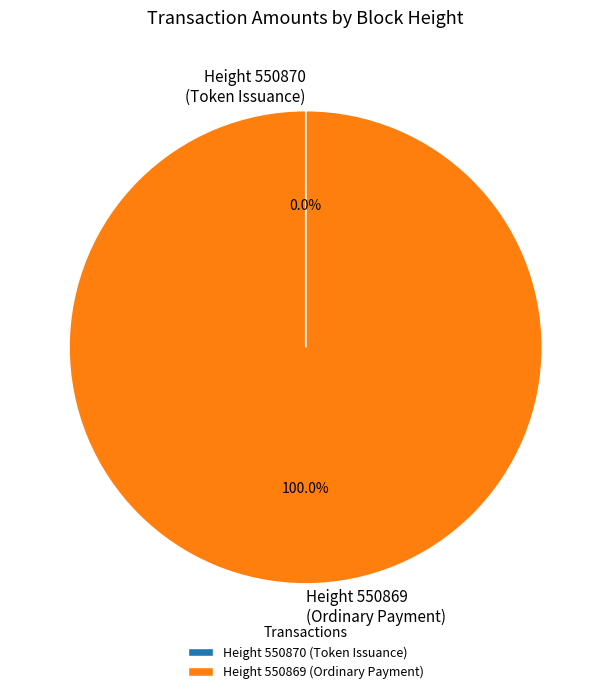

Rank the categories by value from highest to lowest.

550869, 550870